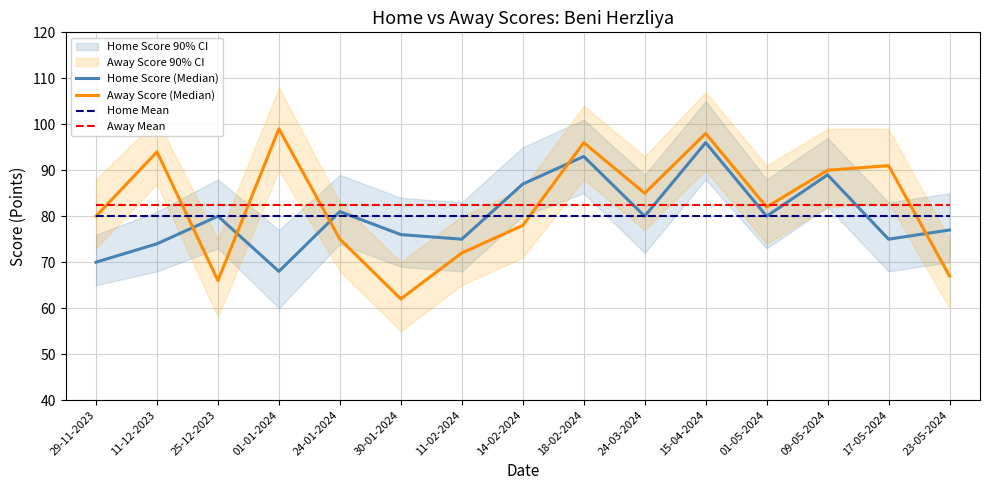

What is the minimum value shown in the chart?

62.0